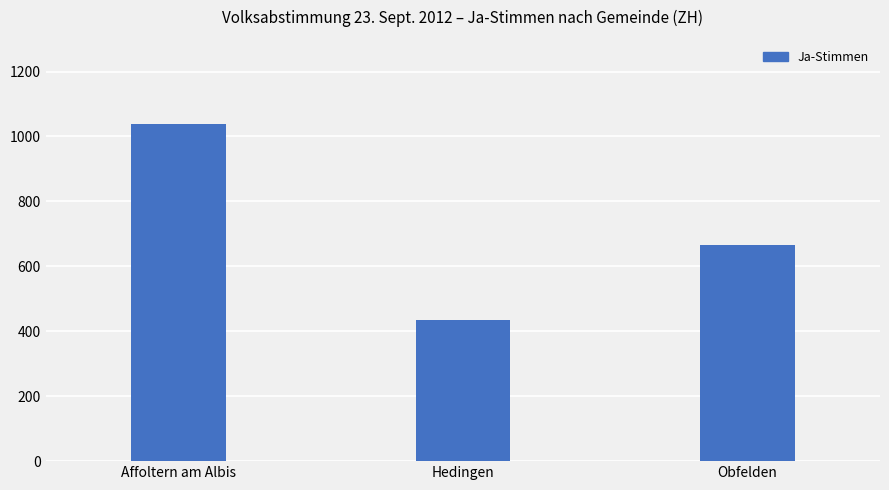

Approximately how many times larger is the value at Hedingen compared to Obfelden?

0.7